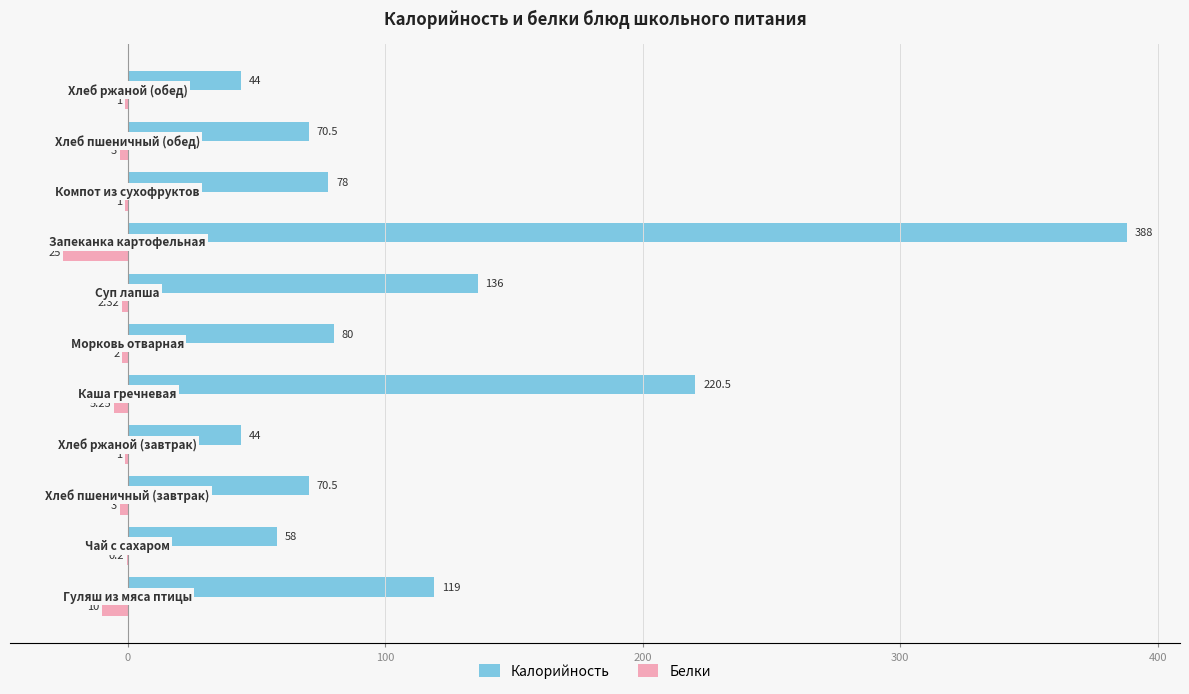

Which series has the largest total across all categories?

Калорийность